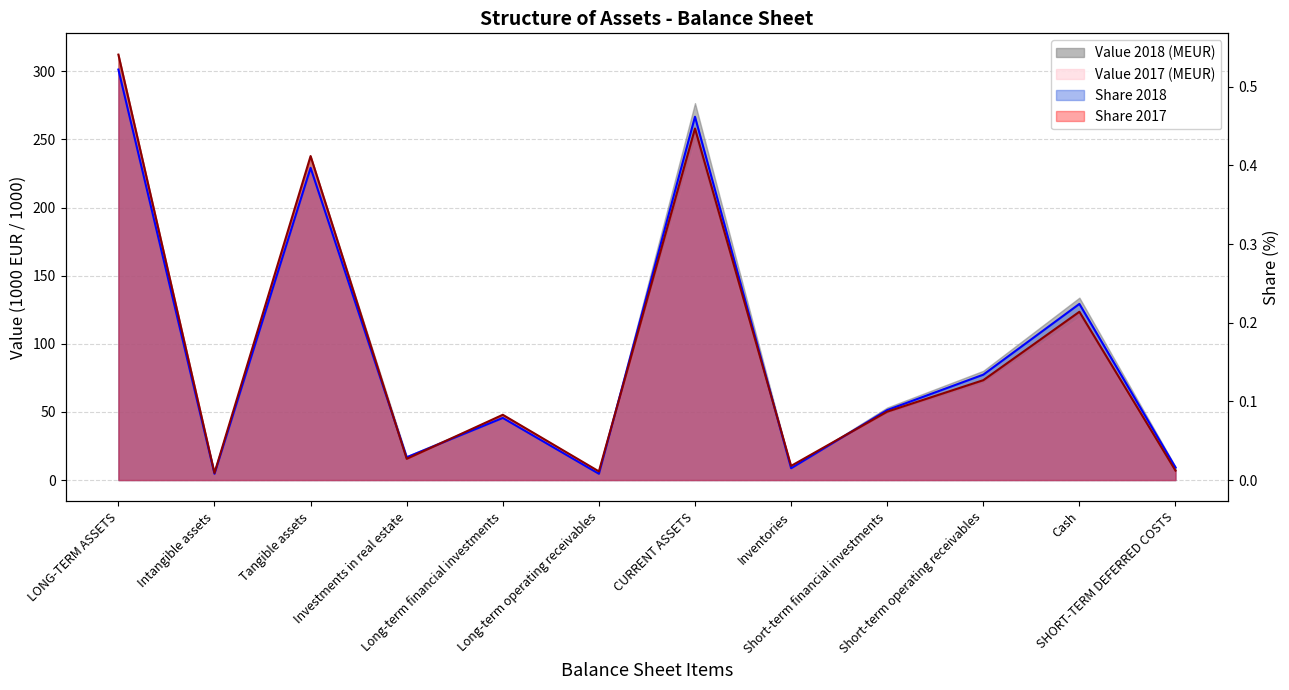

At how many categories does at least one series exceed 0?

12